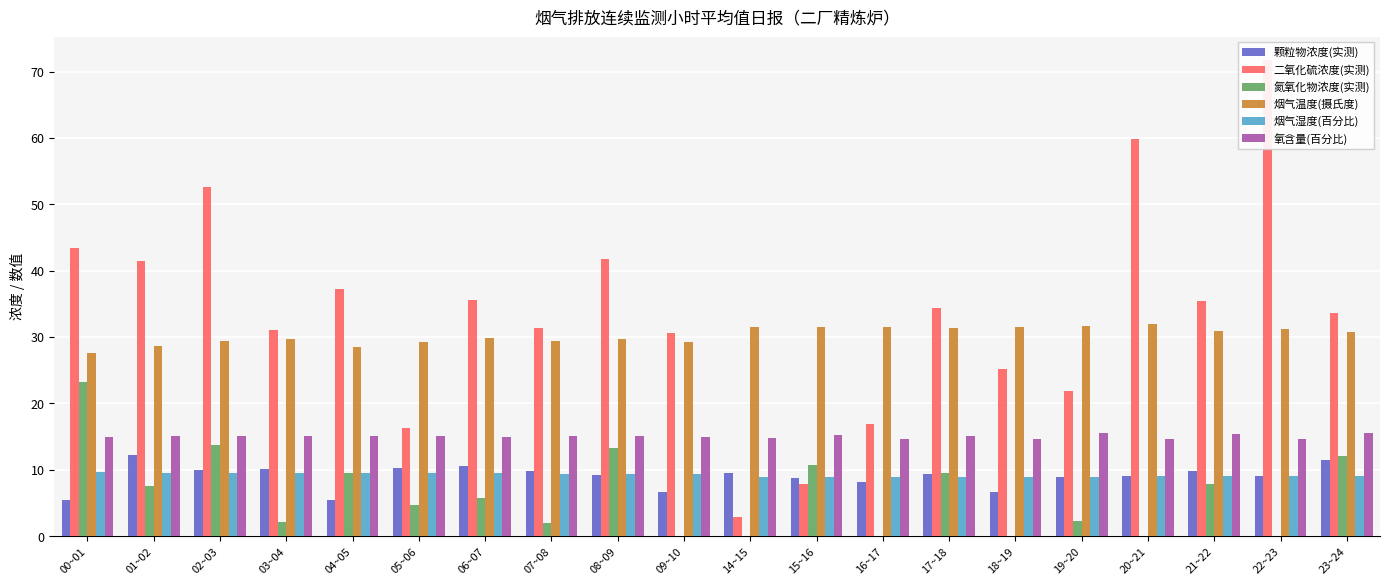

True or false: 颗粒物浓度(实测) has a value of 3.3 at 06~07.

False